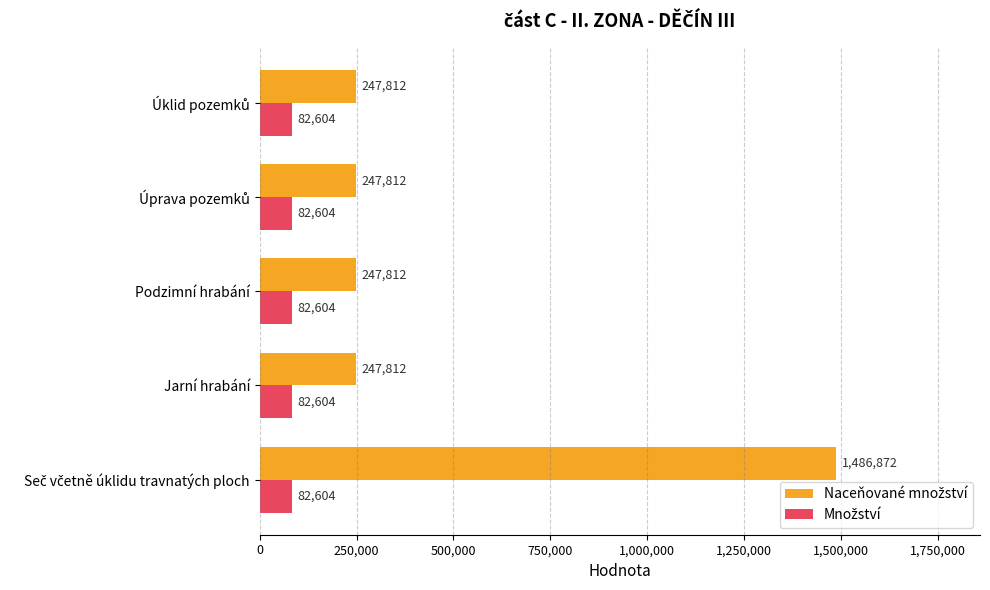

At how many categories does at least one series exceed 215634?

5